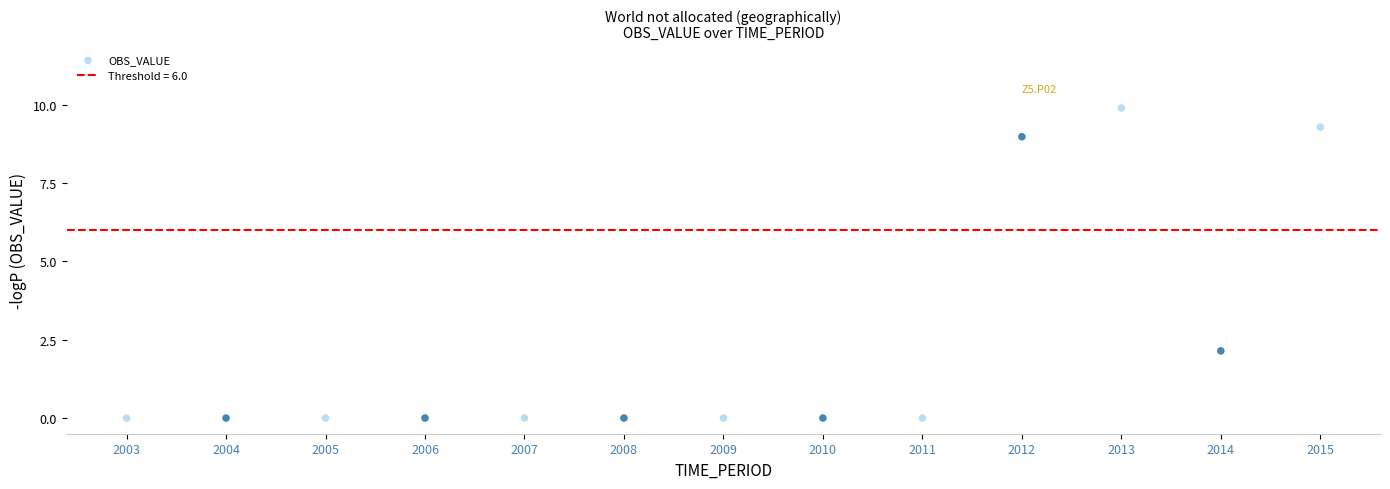

What Y value in the scatter plot is closest to 4?

2.1